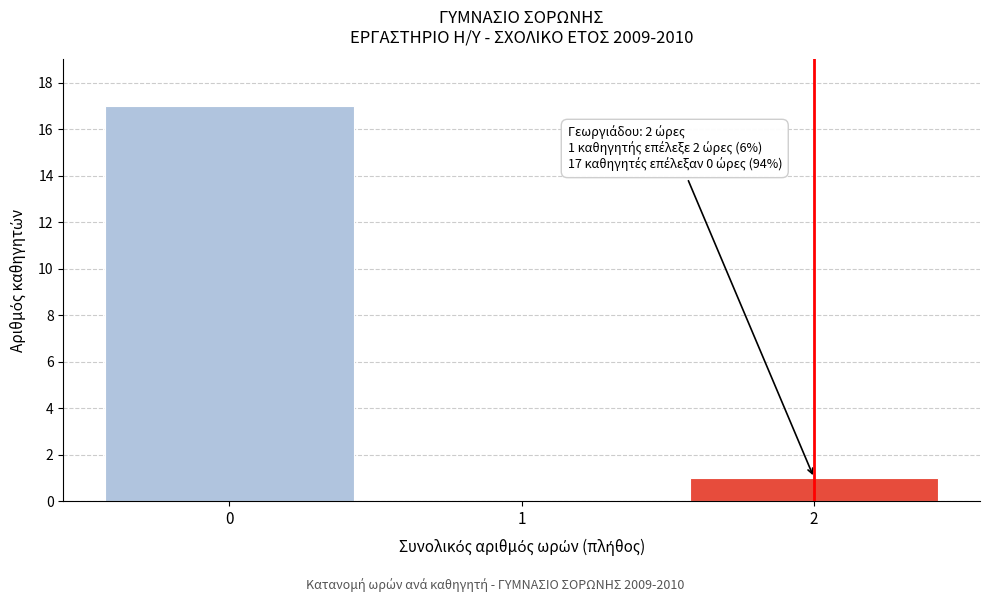

Reading left to right, what are all the values shown in this chart?

0=17	1=0	2=1